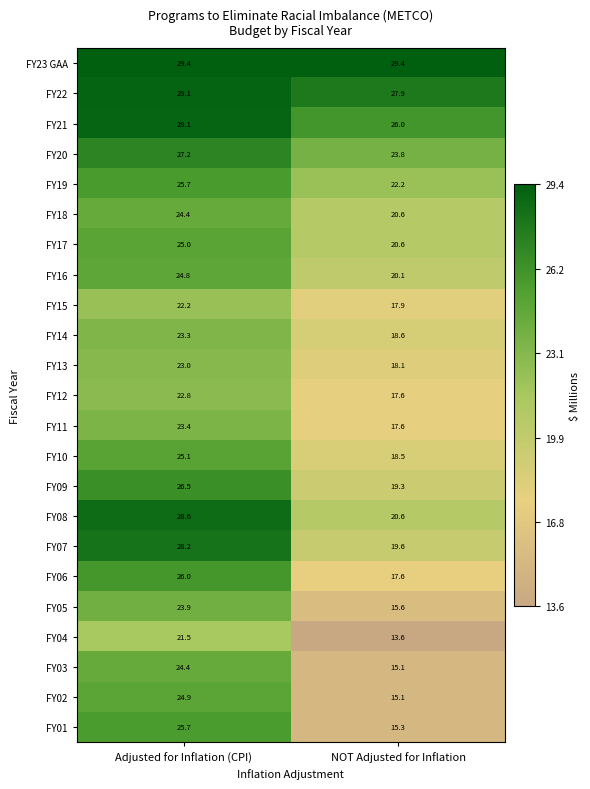

How many data points in FY10 are above 25?

1